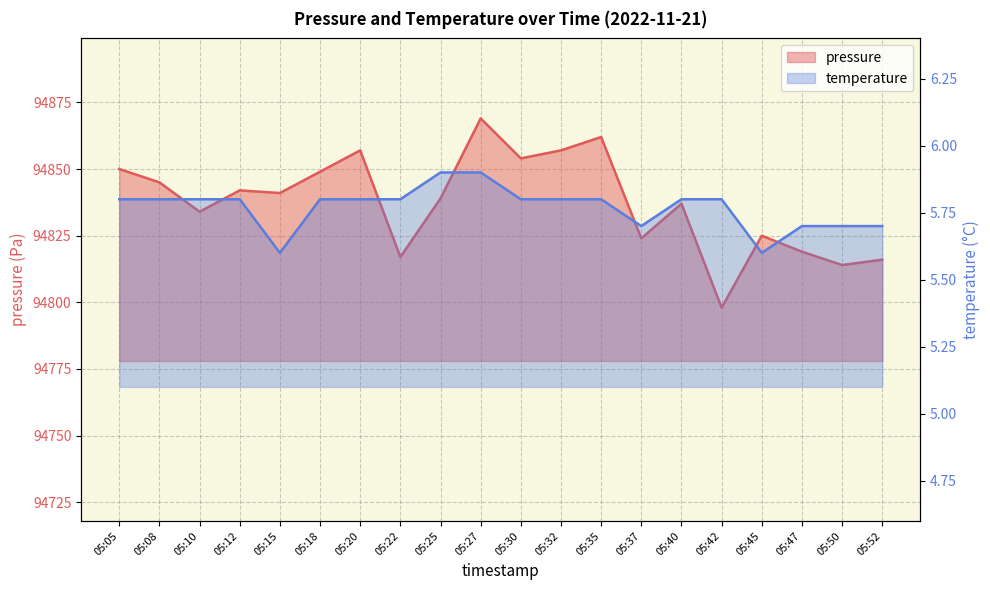

Which has a higher value, 05:25 or 05:20?

05:20